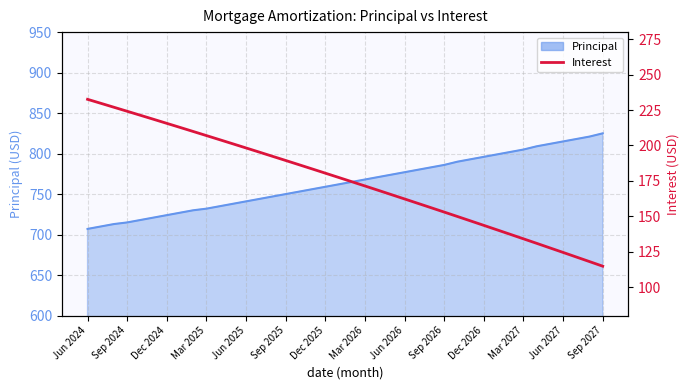

True or false: there are more than 1 points higher than both neighbors.

False